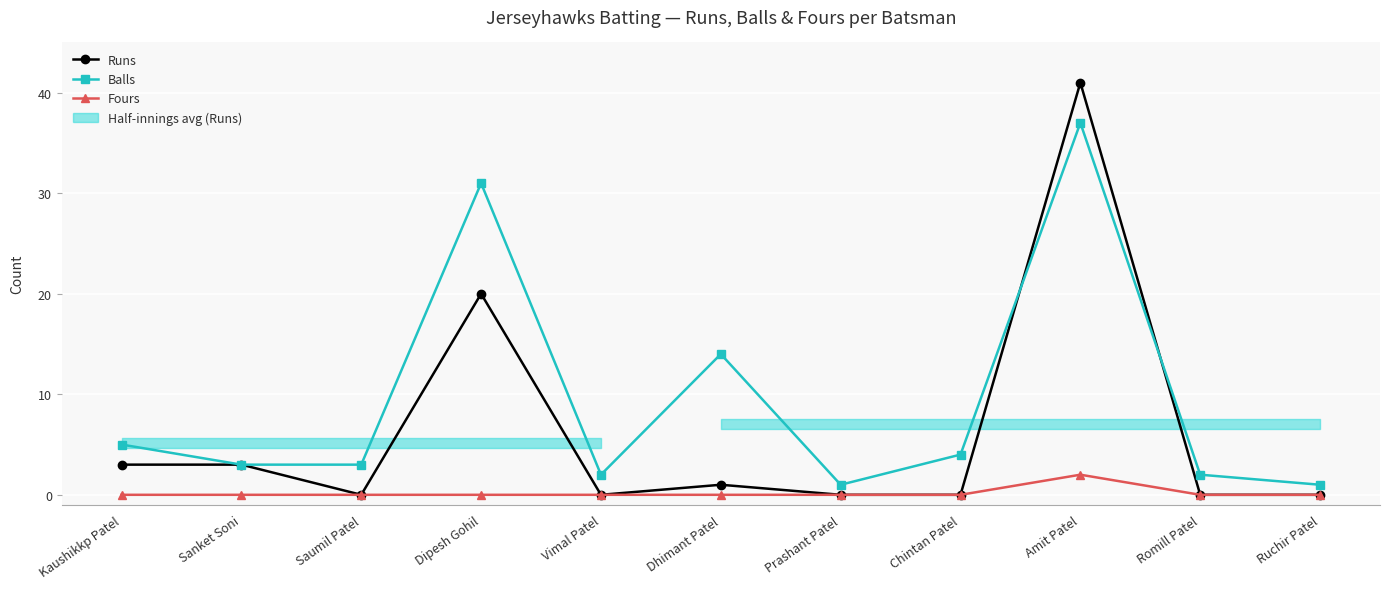

At Vimal Patel, list the series in order from smallest to largest.

Runs, Fours, Balls